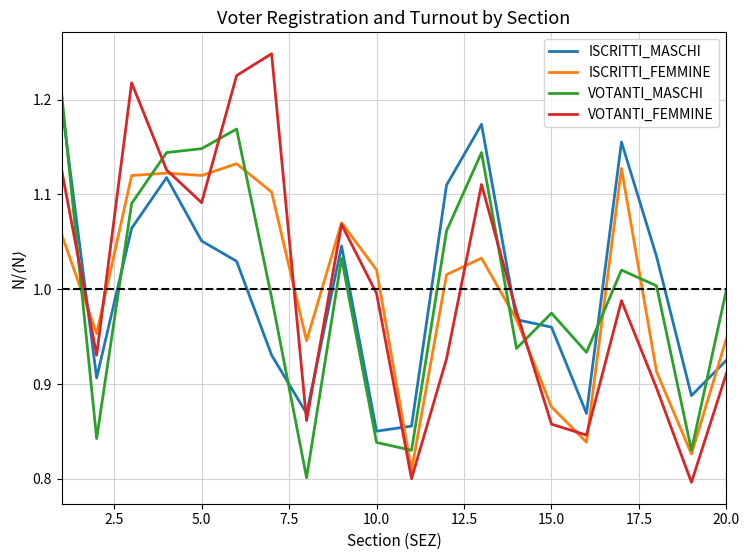

Which series has the widest spread of values?

VOTANTI_FEMMINE